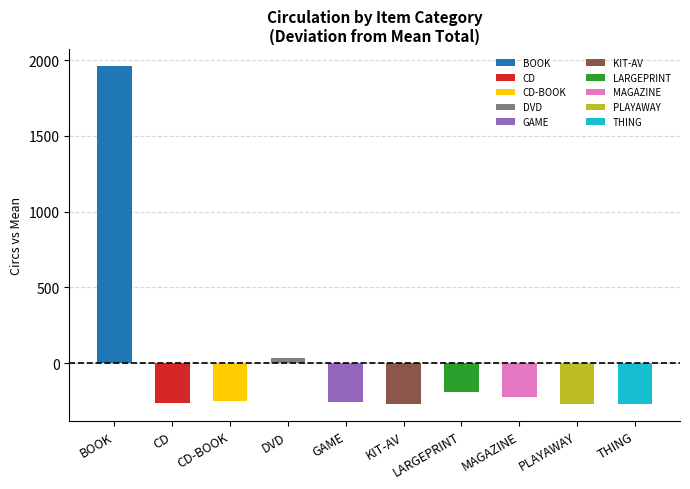

How many values in the Total series are below 21?

5